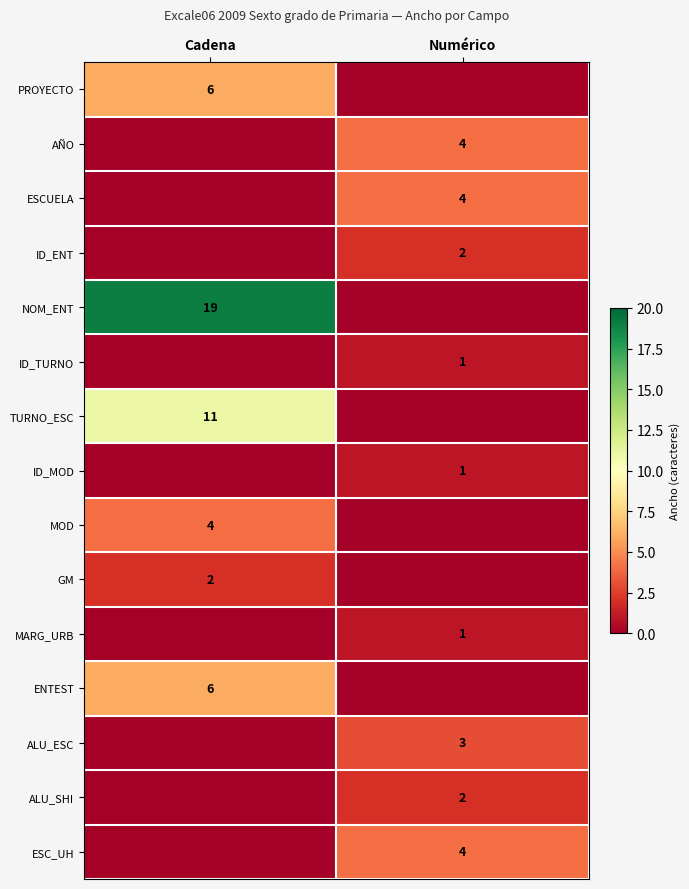

What is the spread (max minus min) of values at Cadena?

19